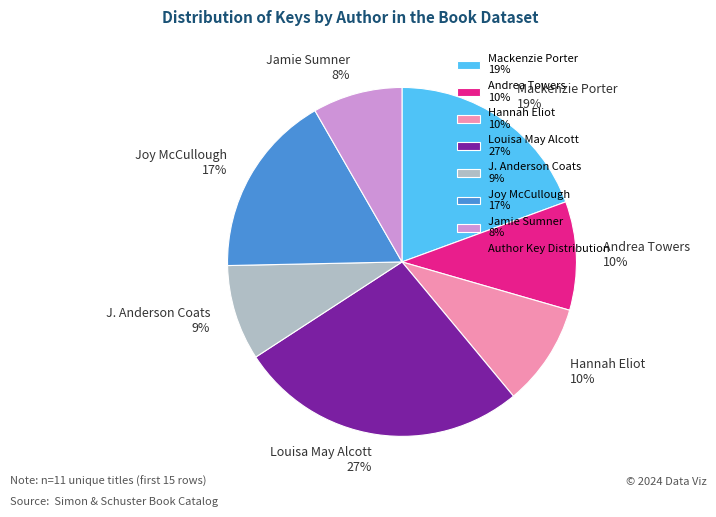

To the nearest percent, what is the average slice percentage?

14%